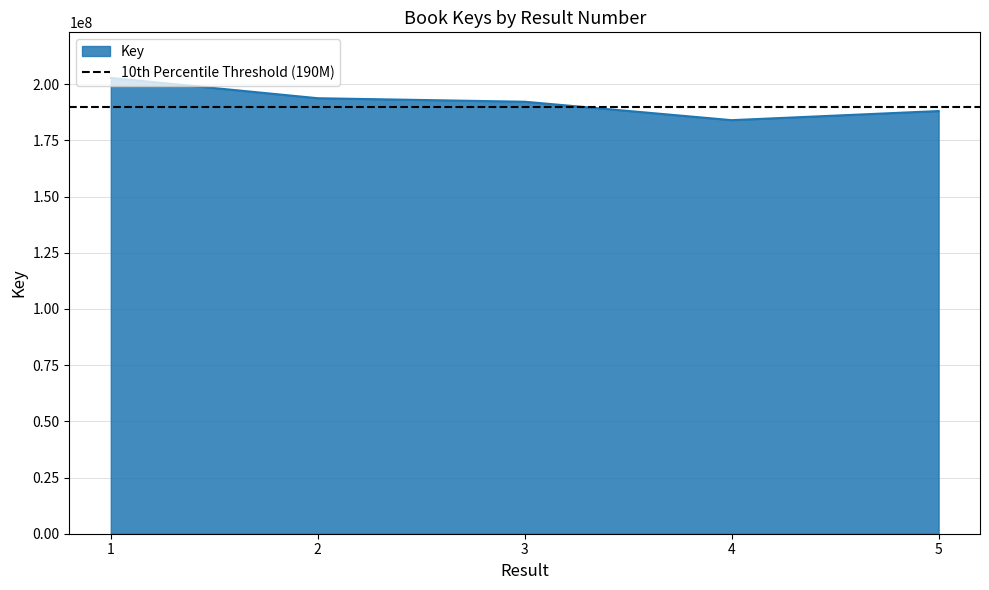

At which category does the chart reach its minimum across all series?

4